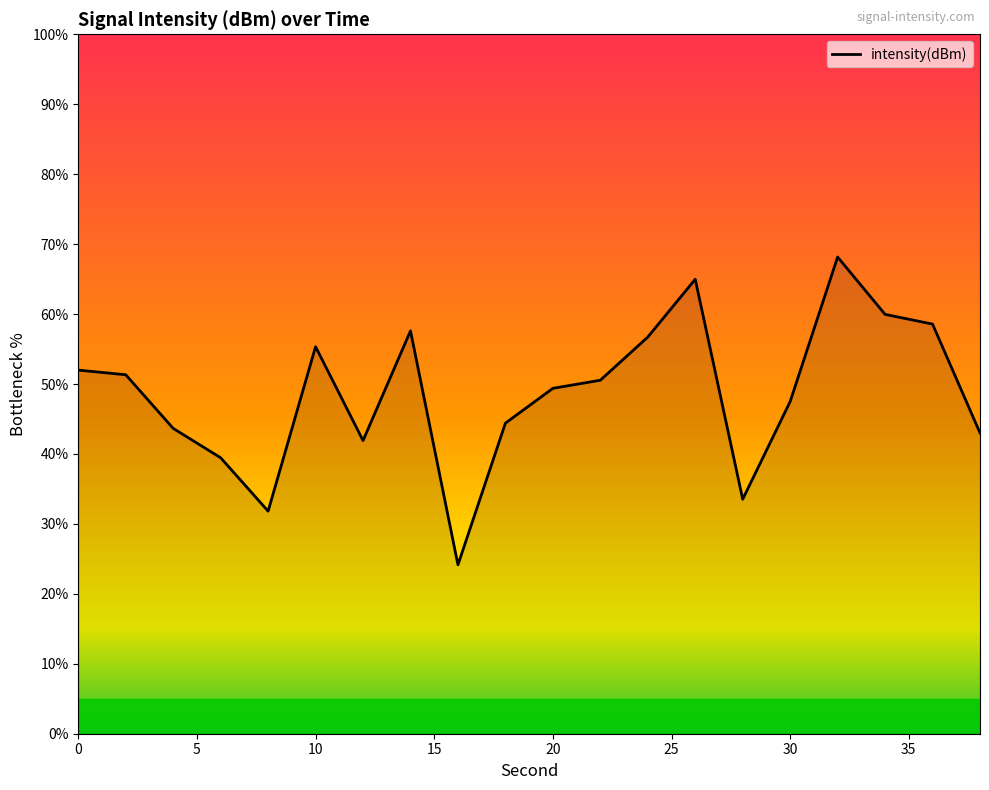

What is the smallest value displayed?

24.1